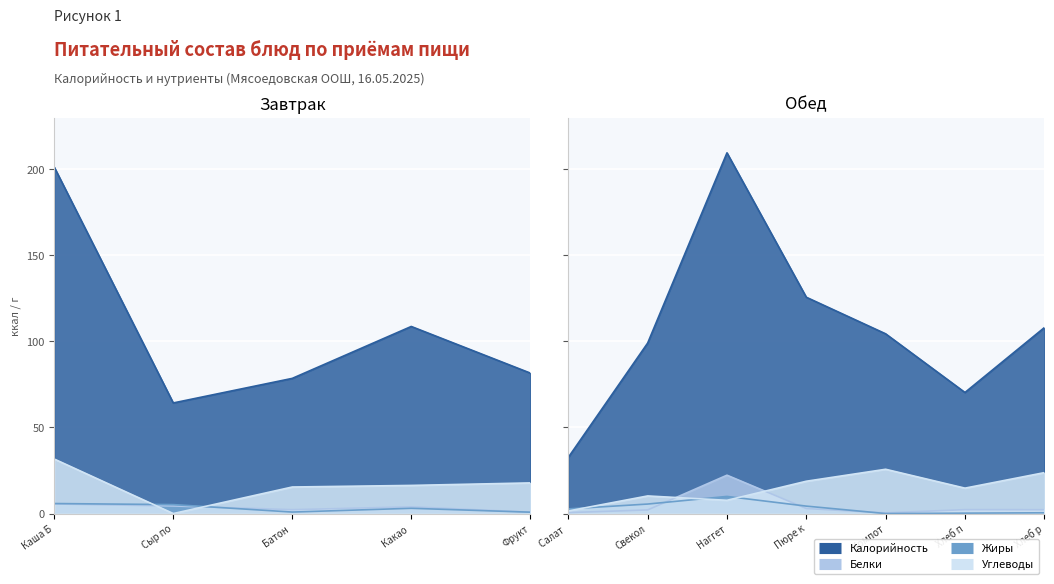

Which series has the largest range (max minus min)?

Калорийность